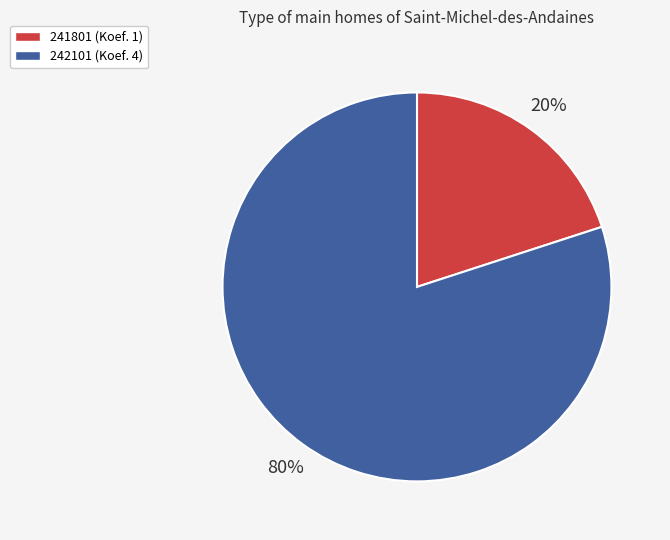

Which category has the smallest portion of the pie?

241801